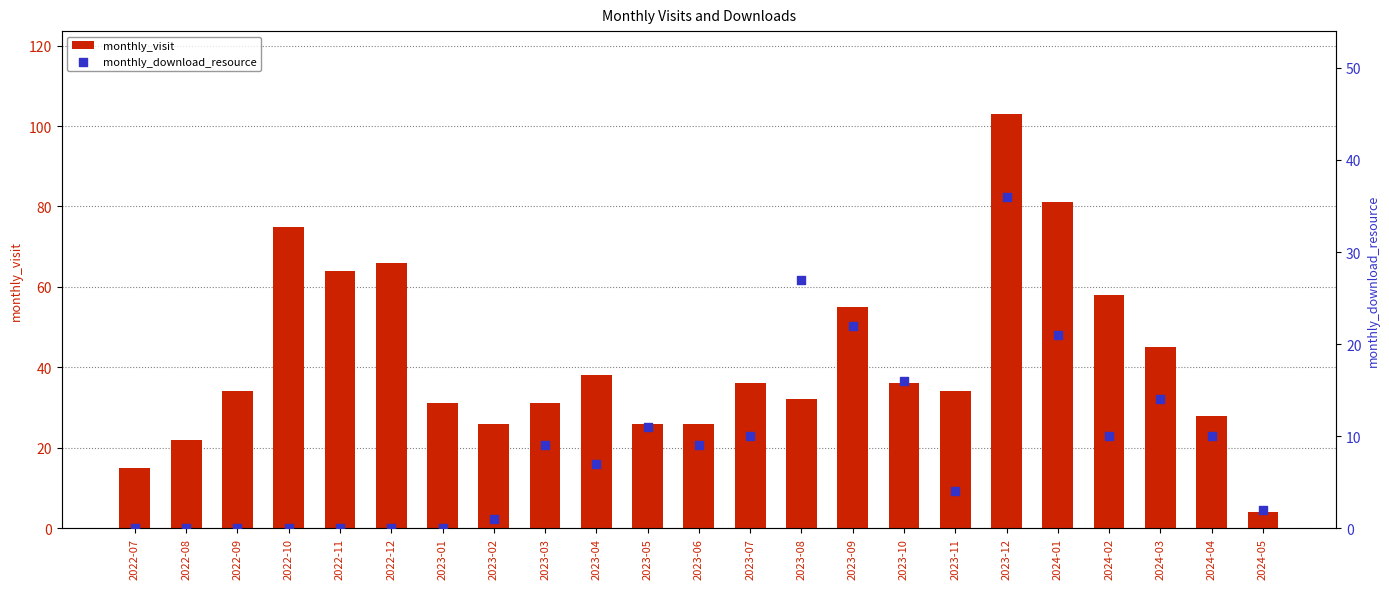

What is the total value across all series at 2023-04?

45